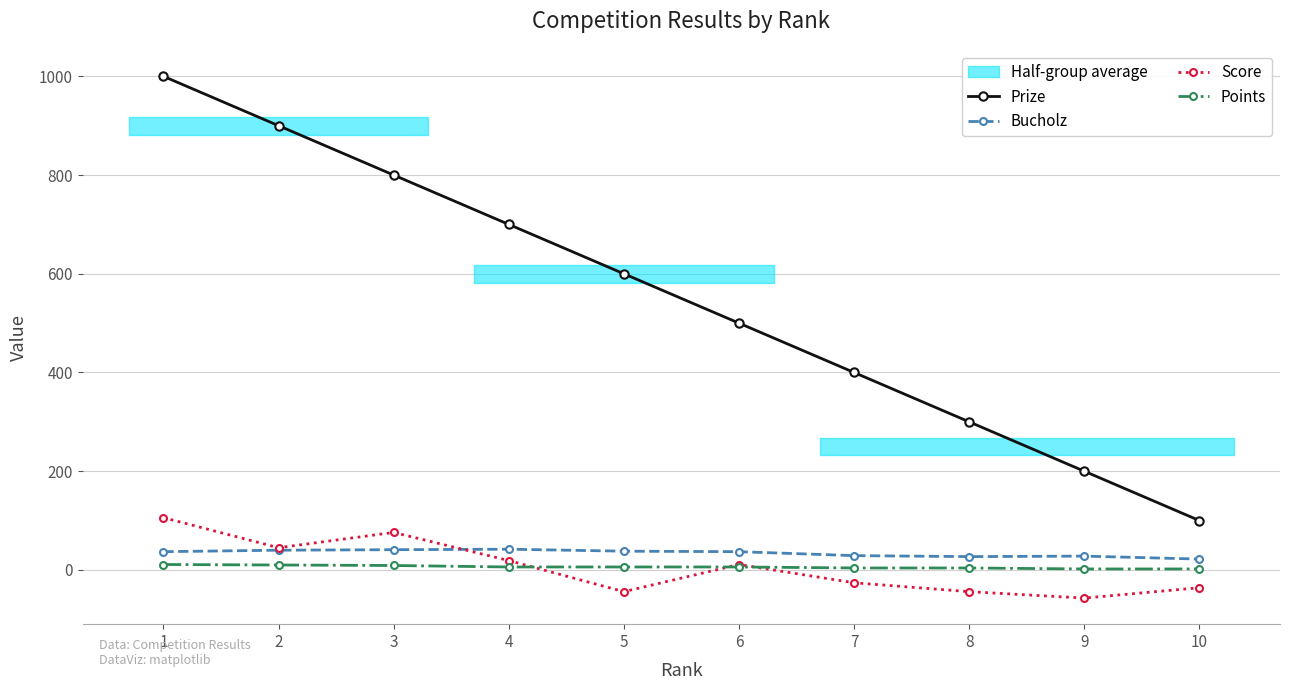

True or false: Prize has more than 1 points higher than both neighbors.

False